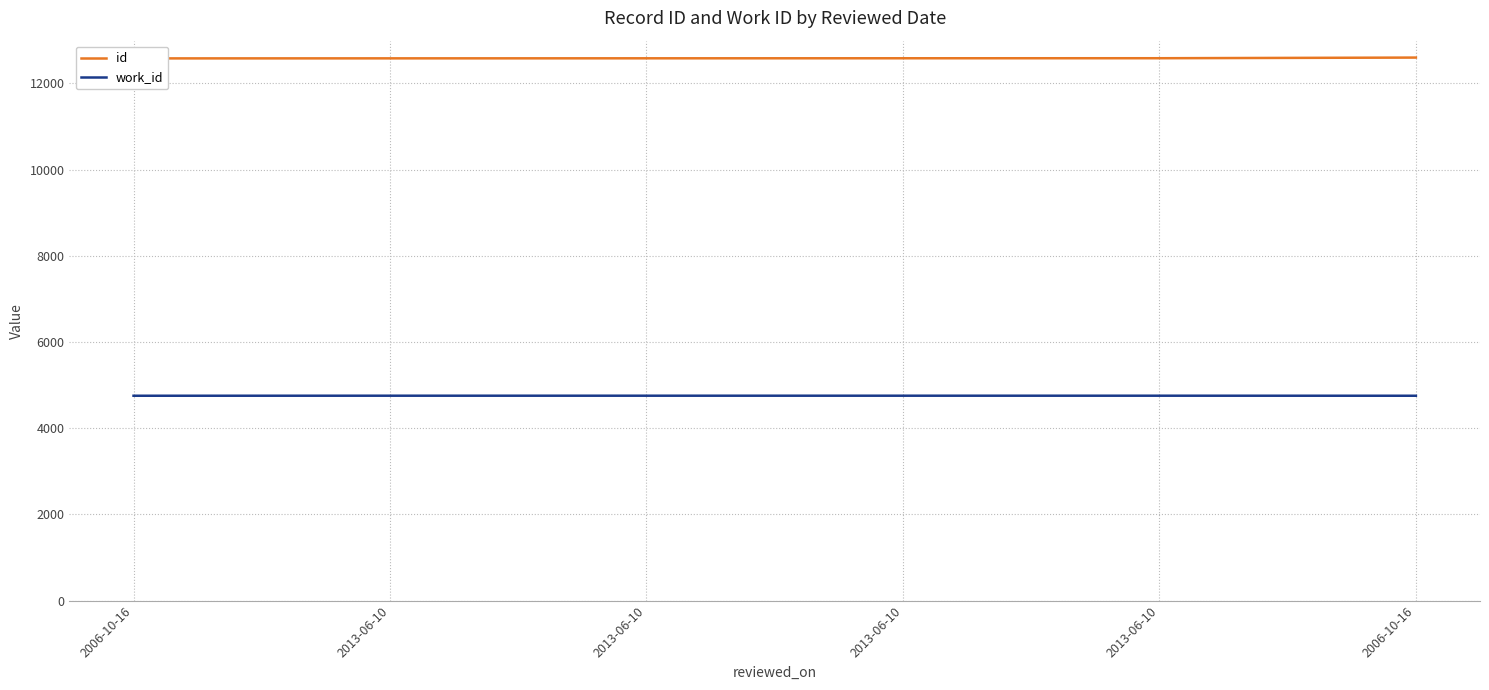

What is the smallest value displayed?

4753